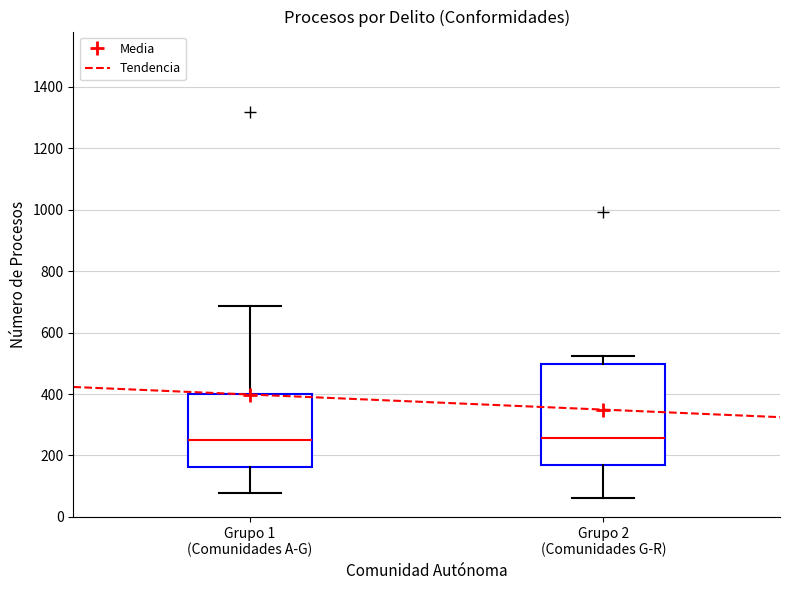

Comparing the boxes themselves (not the whiskers), which one is the tallest?

Grupo 2 (Comunidades G-R)